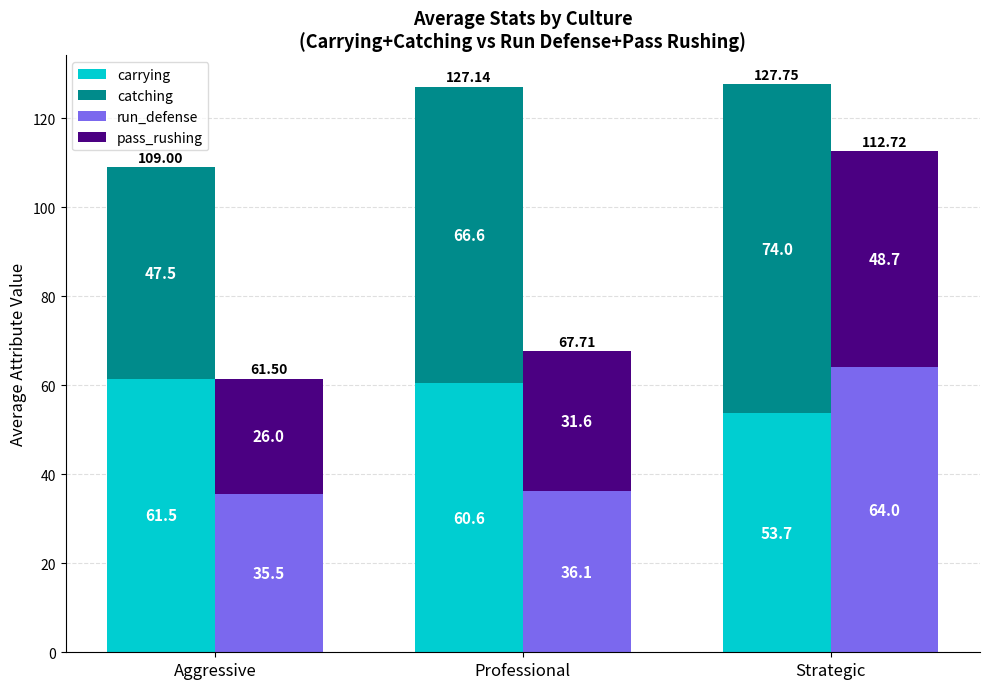

Which series has the widest spread of values?

run_defense